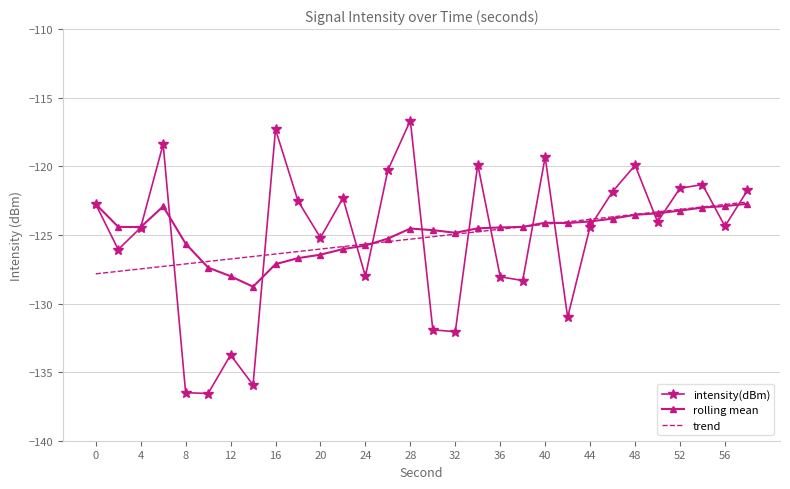

Which series has the largest range (max minus min)?

intensity(dBm)